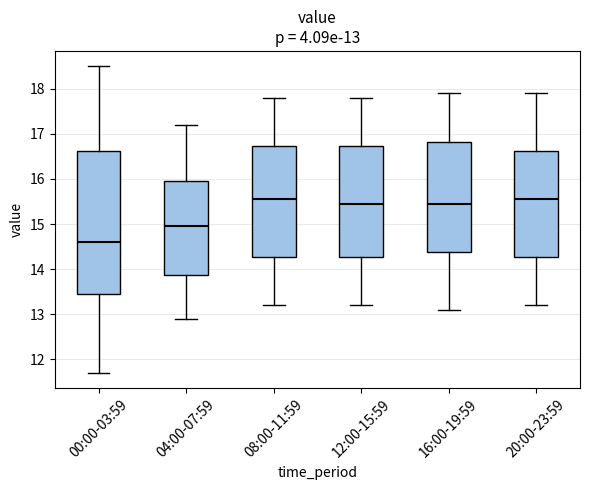

Which box's median line is the lowest?

00:00-03:59